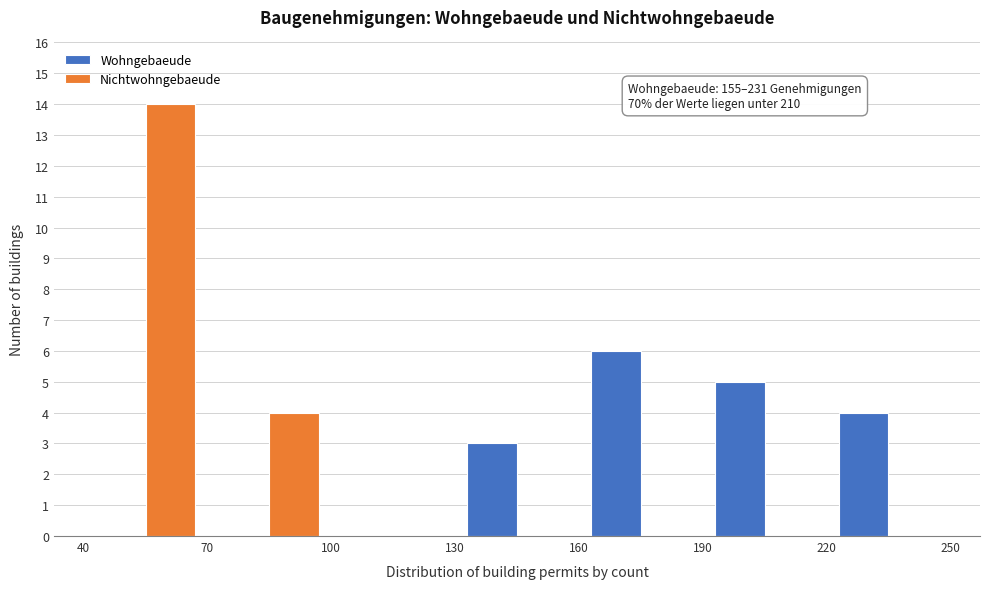

In the Nichtwohngebaeude series, which range on the x-axis has the tallest bar?

40 to 70